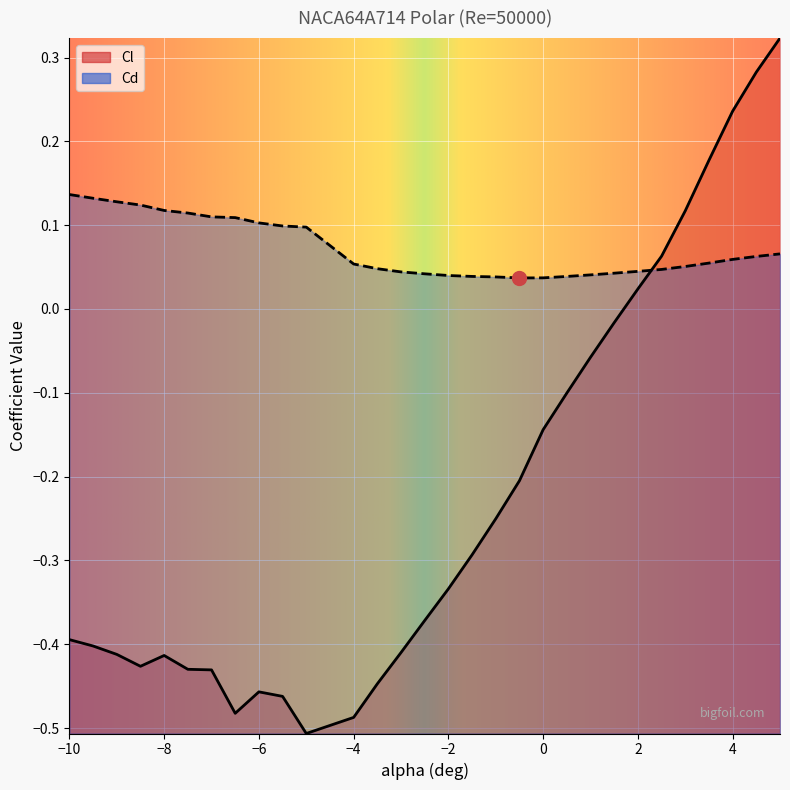

True or false: Cl has a value of 0.0 at 2.

True